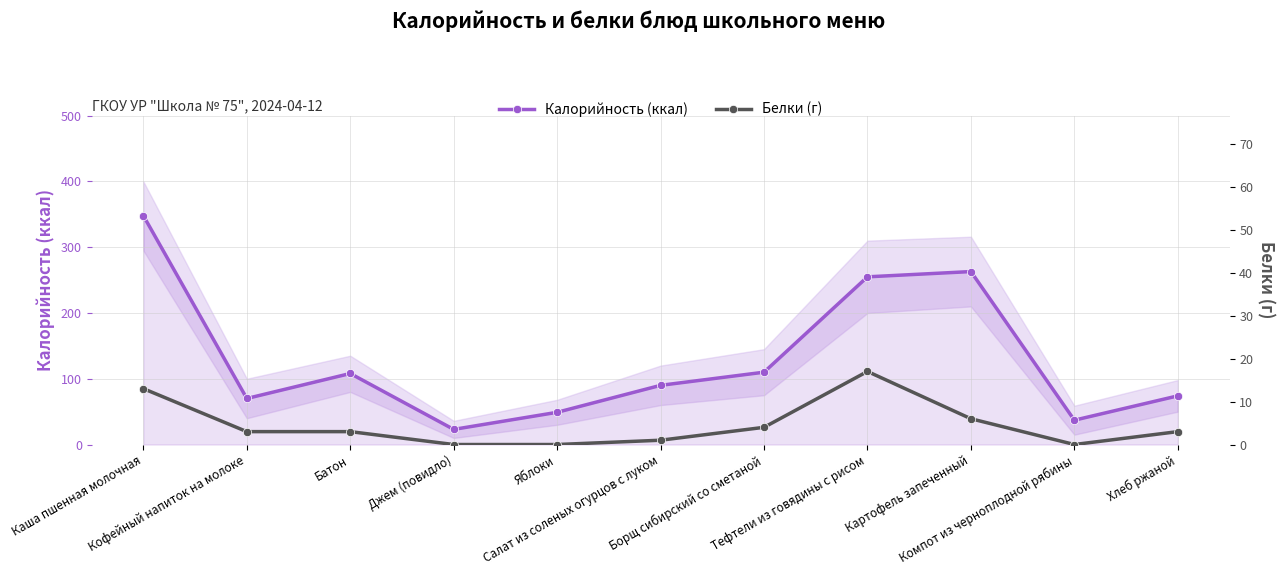

Does the chart have visible grid lines?

Yes